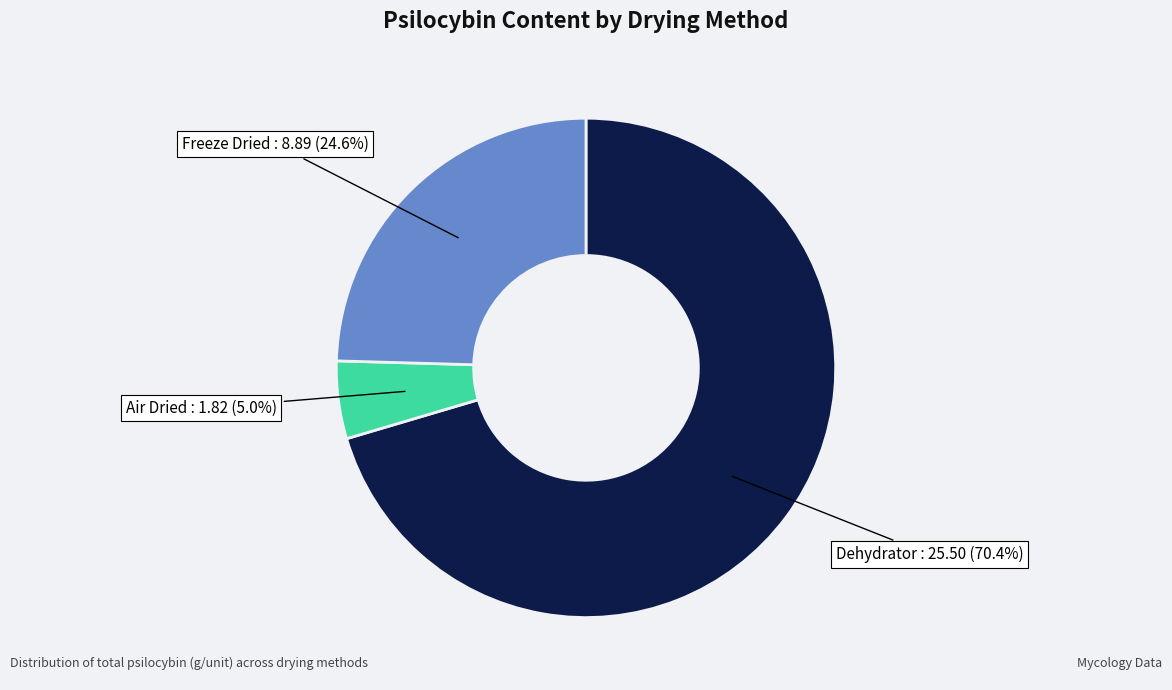

Does Air Dried represent more than half of the total?

No